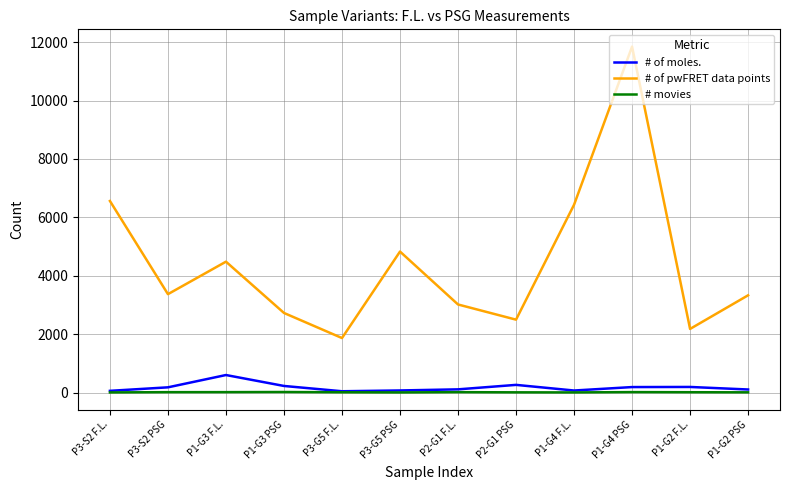

Is this an area chart (filled region under the line)?

No